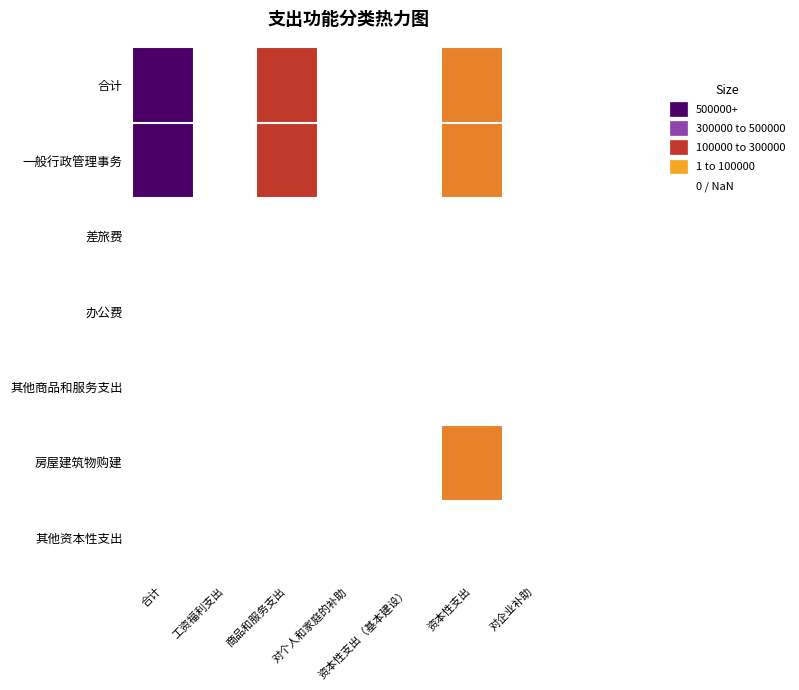

Reading left to right, extract all data points from this chart.

合计: 合计=634439.1	工资福利支出=0.0	商品和服务支出=438727.6	对个人和家庭的补助=0.0	资本性支出（基本建设）=0.0	资本性支出=195711.5	对企业补助=0.0
一般行政管理事务: 合计=634439.1	工资福利支出=0.0	商品和服务支出=438727.6	对个人和家庭的补助=0.0	资本性支出（基本建设）=0.0	资本性支出=195711.5	对企业补助=0.0
差旅费: 合计=0.0	工资福利支出=0.0	商品和服务支出=0.0	对个人和家庭的补助=0.0	资本性支出（基本建设）=0.0	资本性支出=0.0	对企业补助=0.0
办公费: 合计=0.0	工资福利支出=0.0	商品和服务支出=0.0	对个人和家庭的补助=0.0	资本性支出（基本建设）=0.0	资本性支出=0.0	对企业补助=0.0
其他商品和服务支出: 合计=0.0	工资福利支出=0.0	商品和服务支出=0.0	对个人和家庭的补助=0.0	资本性支出（基本建设）=0.0	资本性支出=0.0	对企业补助=0.0
房屋建筑物购建: 合计=0.0	工资福利支出=0.0	商品和服务支出=0.0	对个人和家庭的补助=0.0	资本性支出（基本建设）=0.0	资本性支出=195711.5	对企业补助=0.0
其他资本性支出: 合计=0.0	工资福利支出=0.0	商品和服务支出=0.0	对个人和家庭的补助=0.0	资本性支出（基本建设）=0.0	资本性支出=0.0	对企业补助=0.0